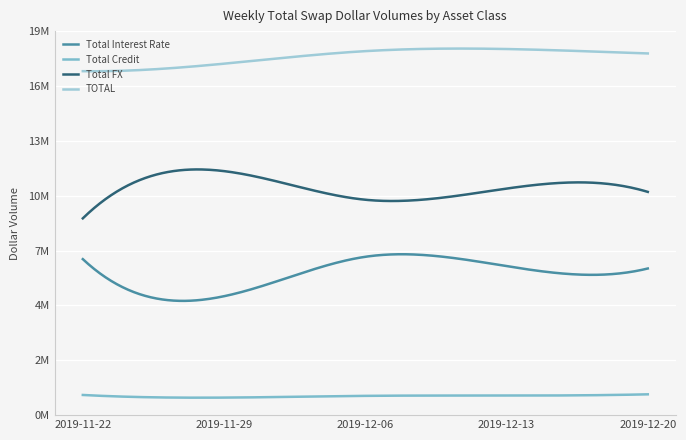

Does the chart display data point markers on the line(s)?

No